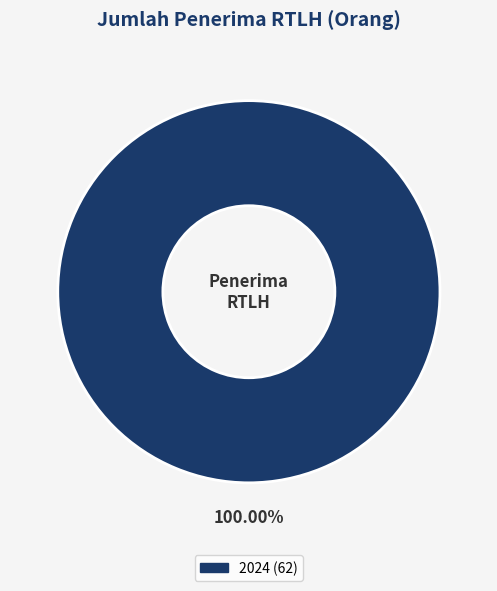

Is there a majority slice in this chart?

Yes